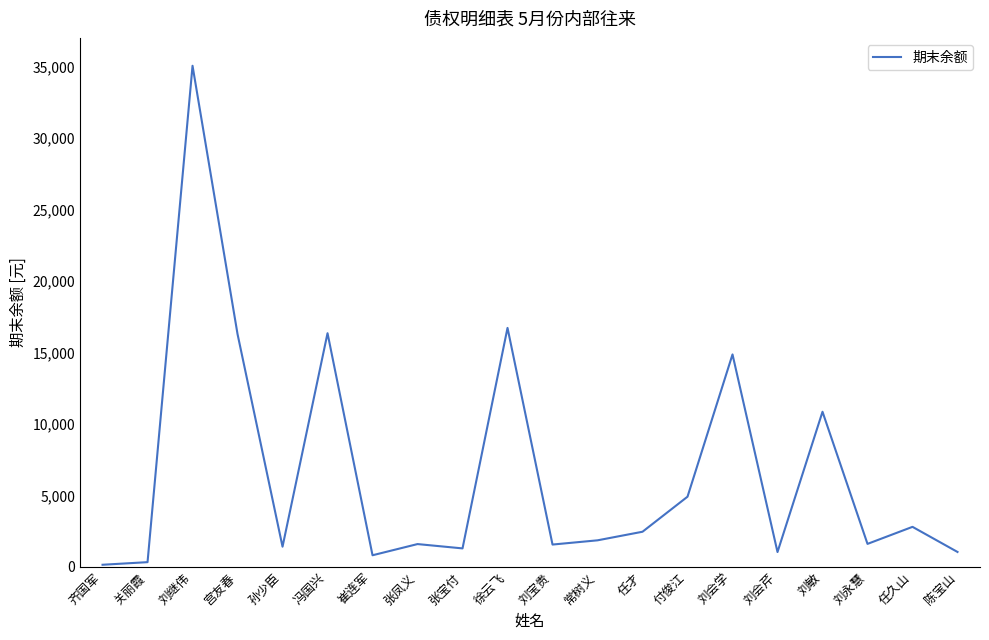

How many lines are shown in the chart?

1